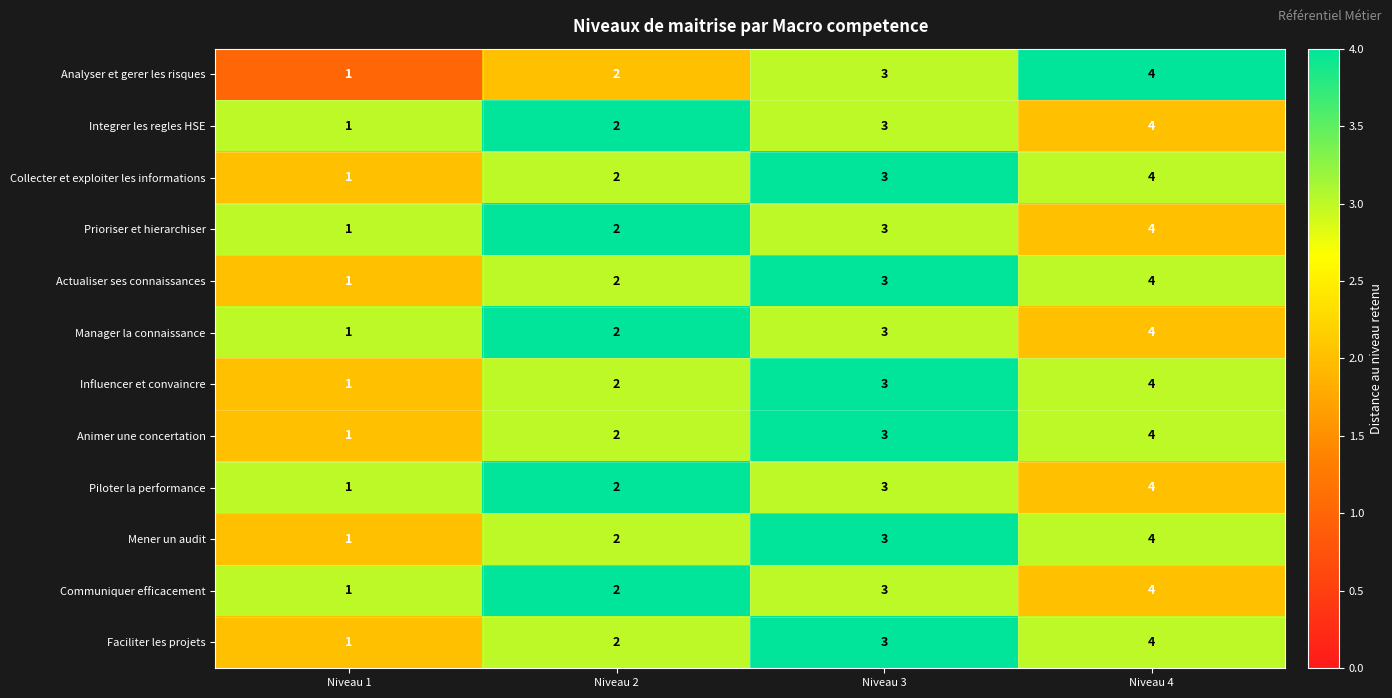

Is it true that Integrer les regles HSE equals 4 at Niveau 4?

True